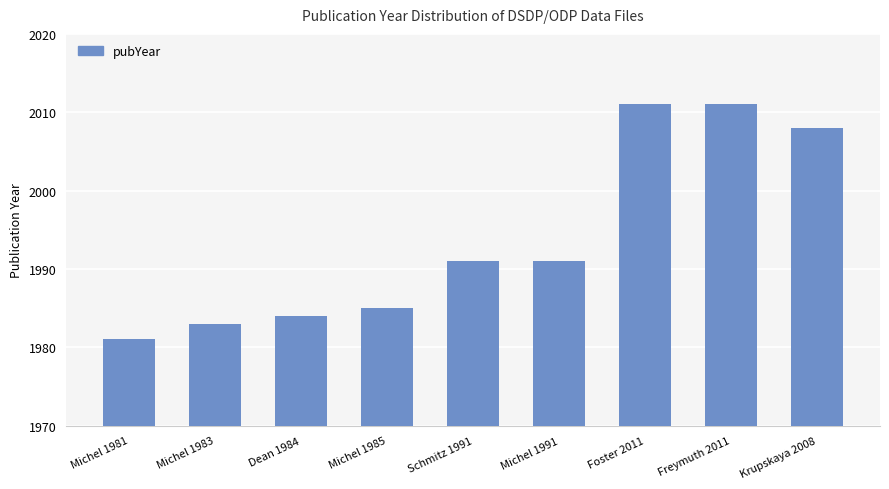

What value does the data have at Foster 2011, to the nearest 5?

2010